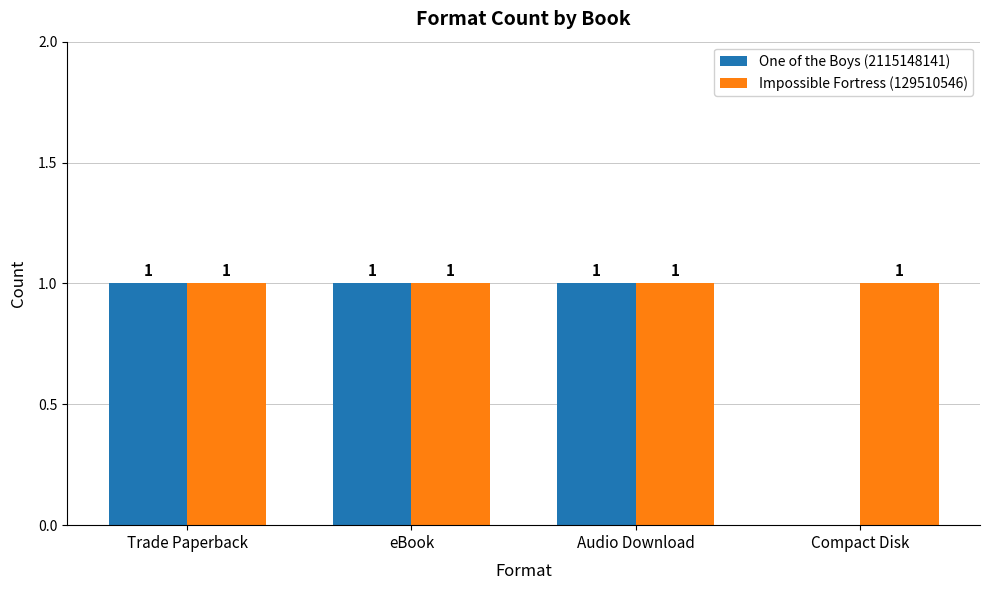

Count the number of categories in the chart.

4